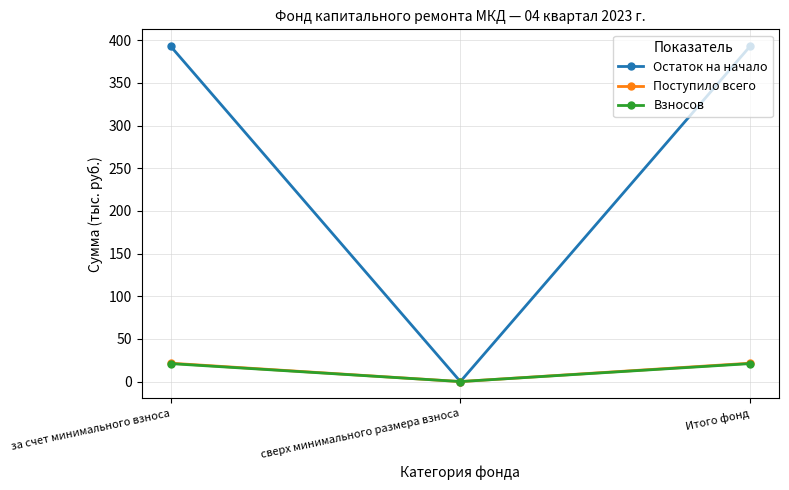

How many values in the Поступило всего series are below 21?

1